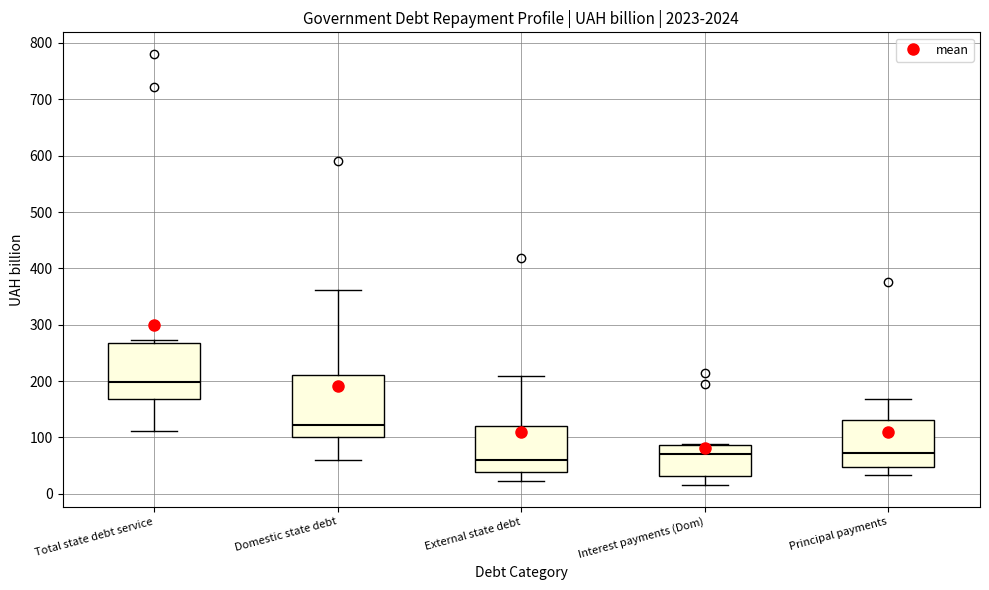

Which box has the highest median line?

Total state debt service